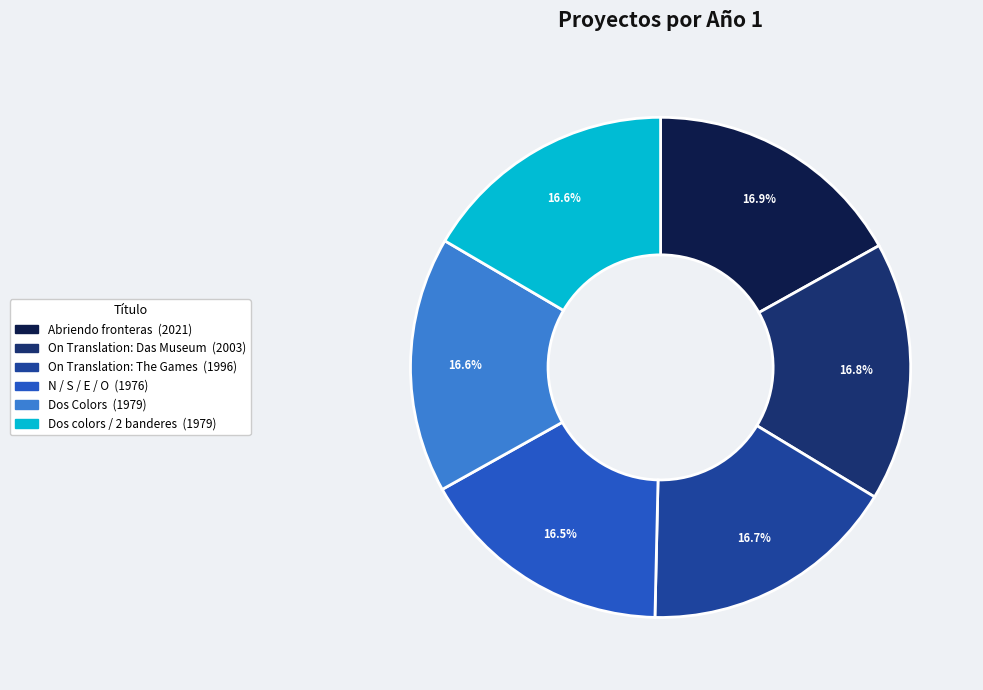

What percentage is NOT represented by Abriendo fronteras?

83.1%